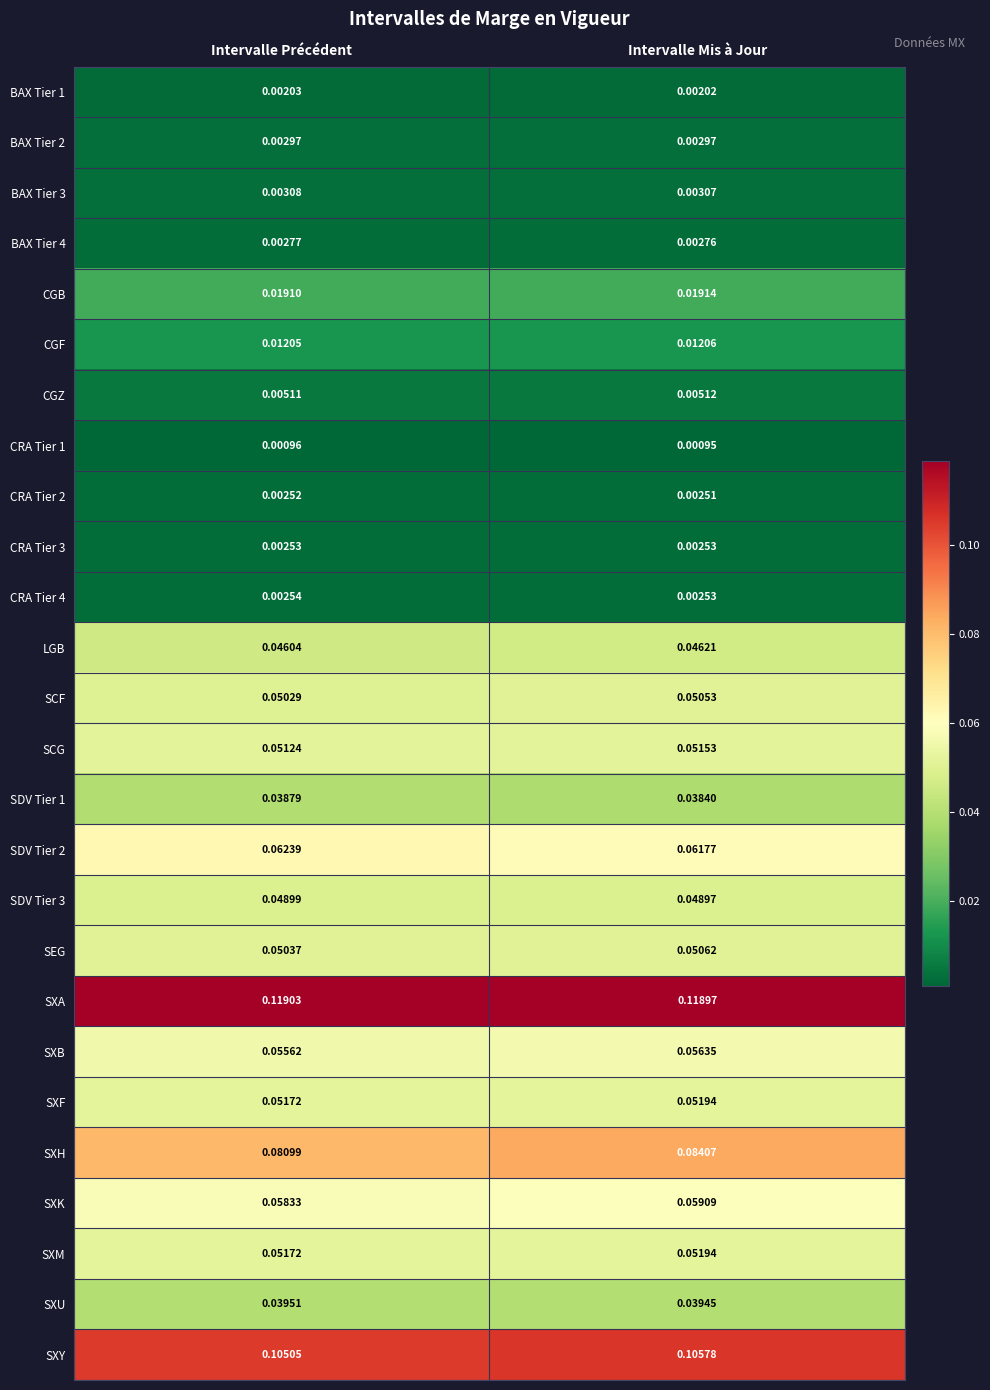

Which series has the largest range (max minus min)?

SXH